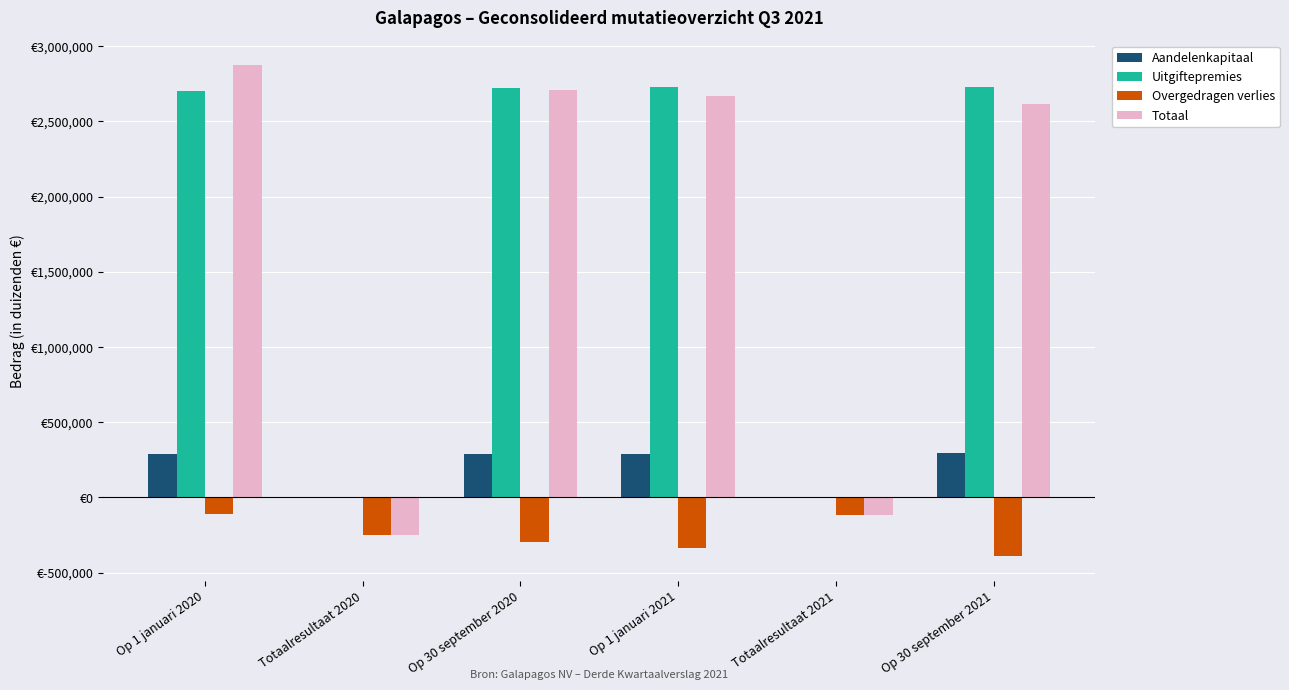

What is the total value across all series at Totaalresultaat 2020?

-496468.5